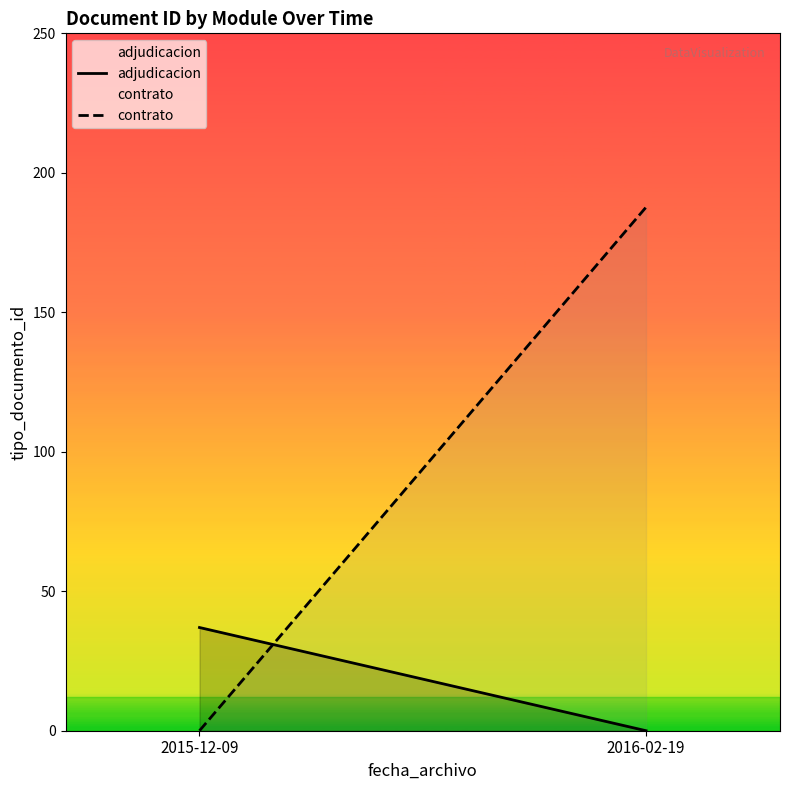

What are all the series names shown in the legend?

adjudicacion, contrato